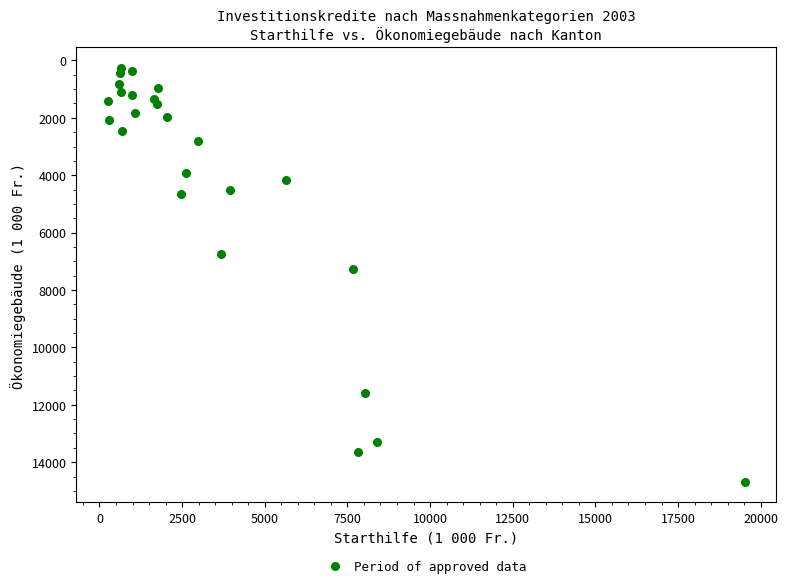

What Y value in the scatter plot is closest to 7466?

7282.0